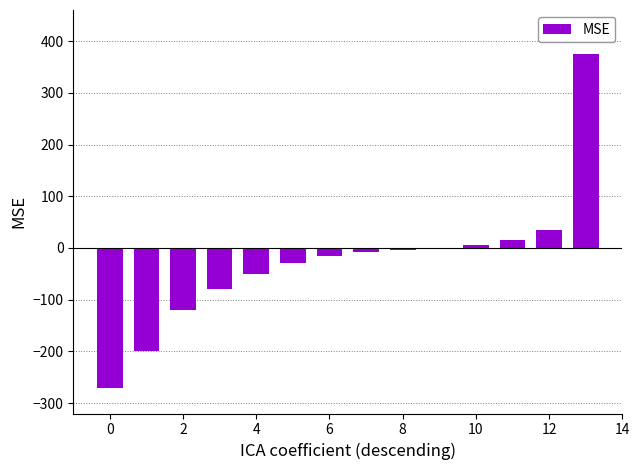

What is the maximum value shown in the chart?

375